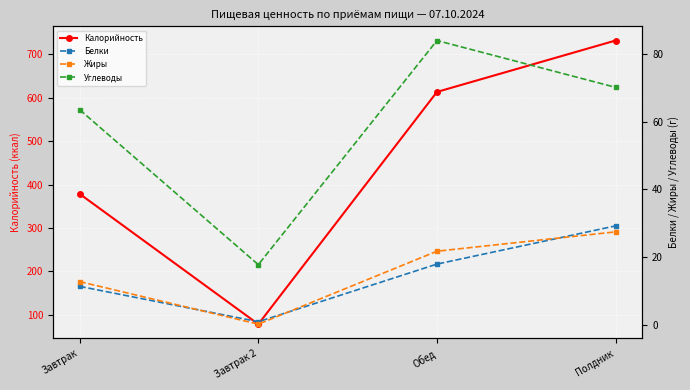

What is the label of the 4th point from the right?

Завтрак